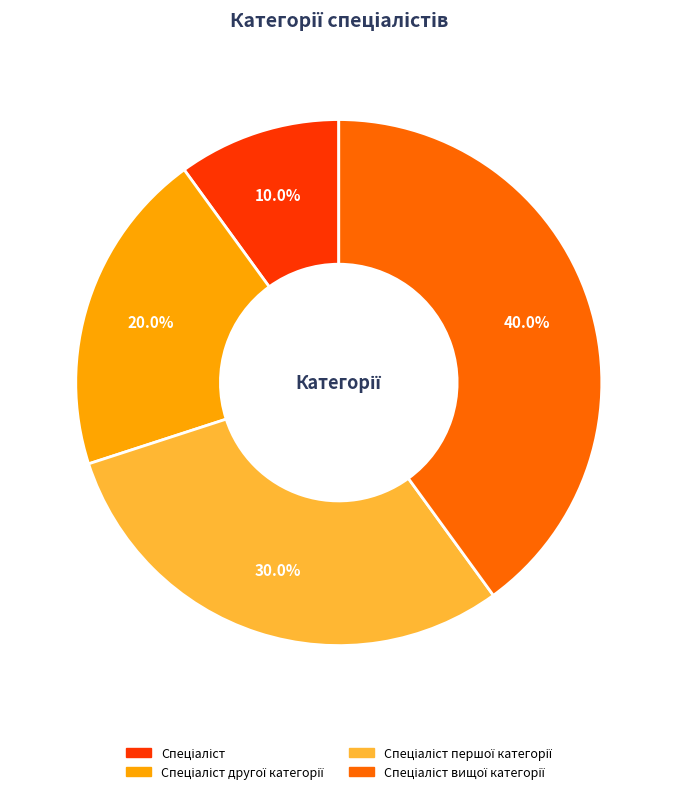

Is there any slice that represents more than half of the pie?

No